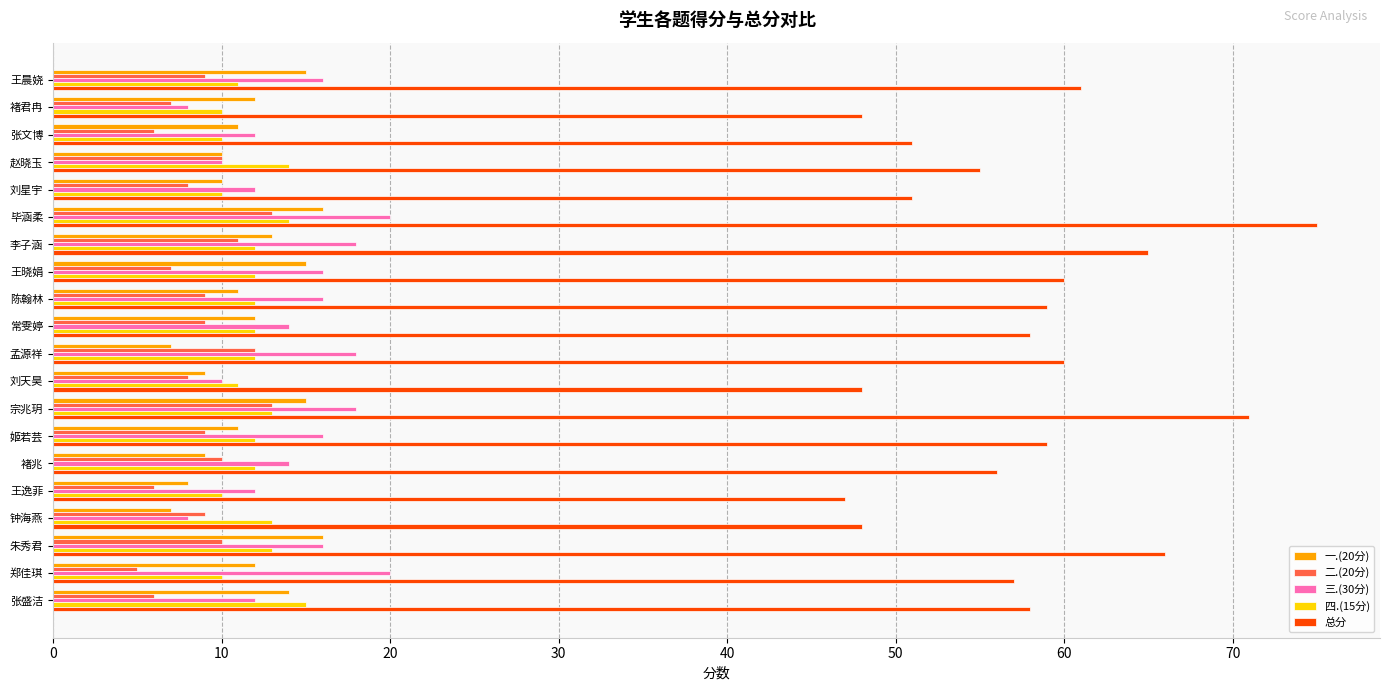

Count the number of categories in the chart.

20